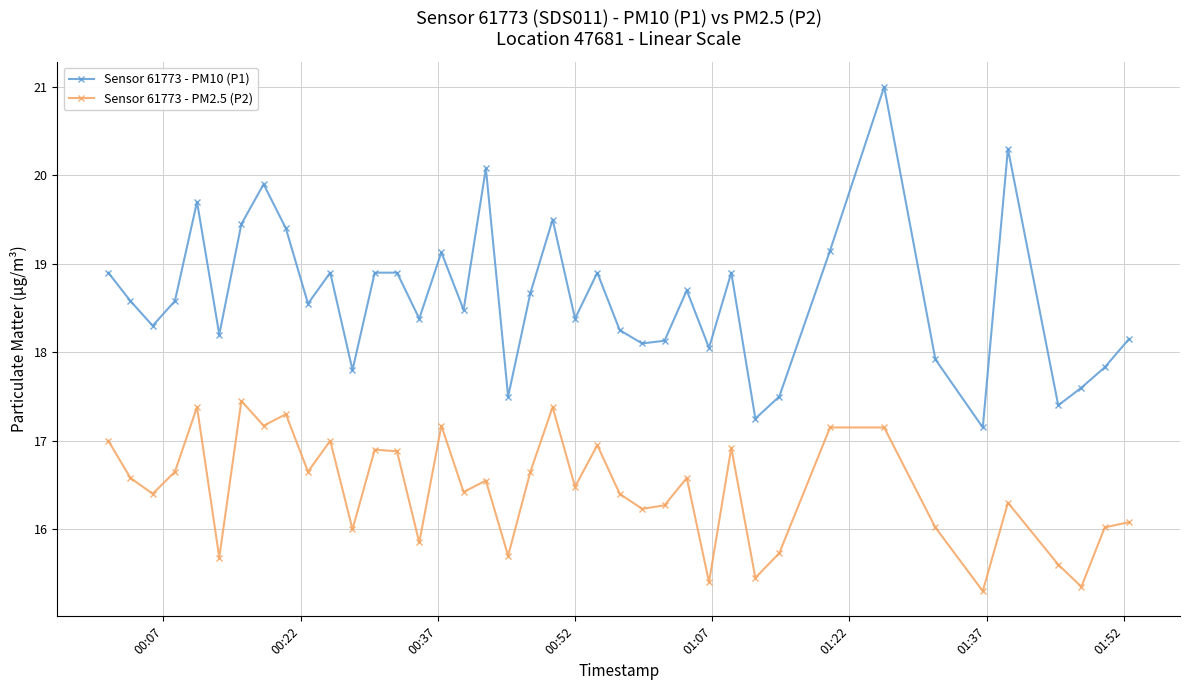

What are all the series names shown in the legend?

Sensor 61773 - PM10 (P1), Sensor 61773 - PM2.5 (P2)